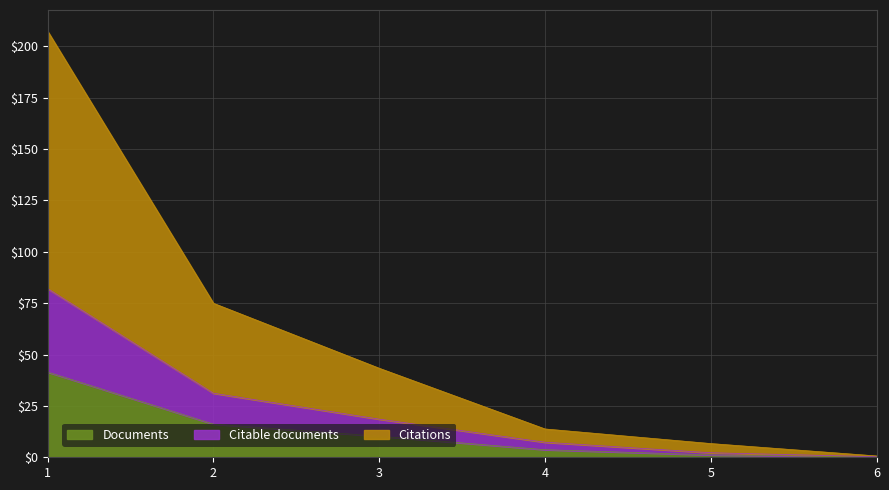

True or false: Documents has a value of 10.3 at 3.

True